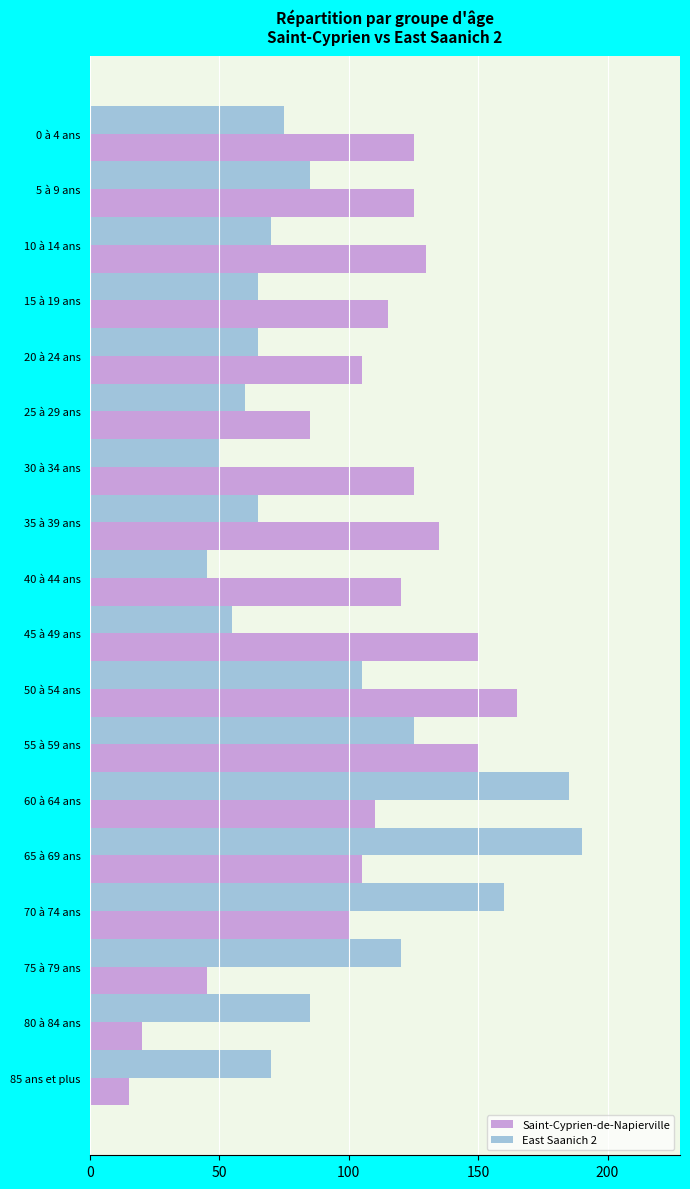

What is the smallest value displayed?

15